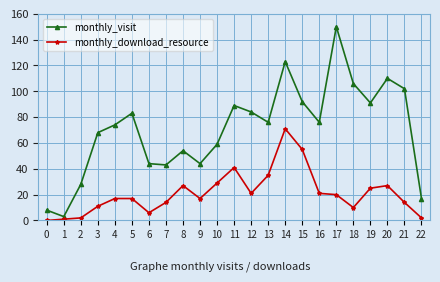

At which label does monthly_visit reach its minimum?

1